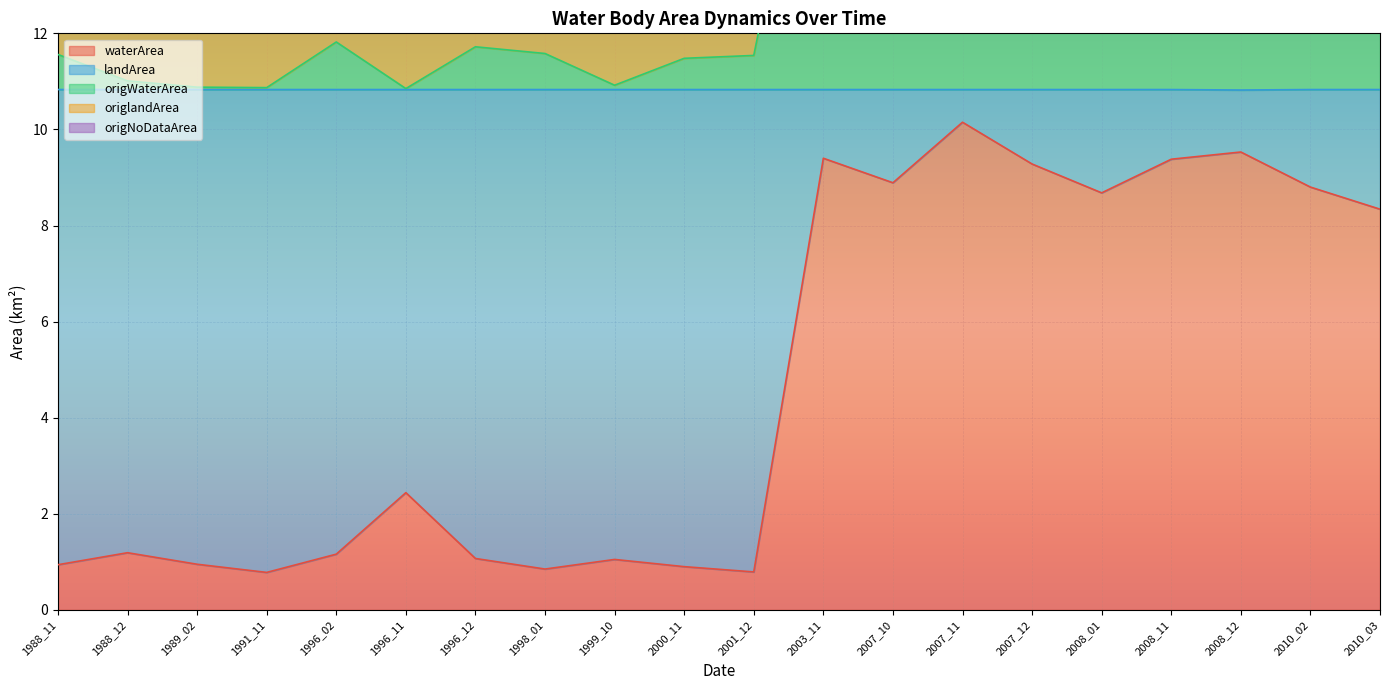

What is the total value across all series at 2007_10?

48.4